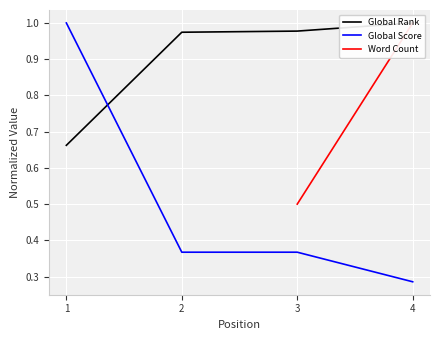

At how many categories does at least one series exceed 0?

4